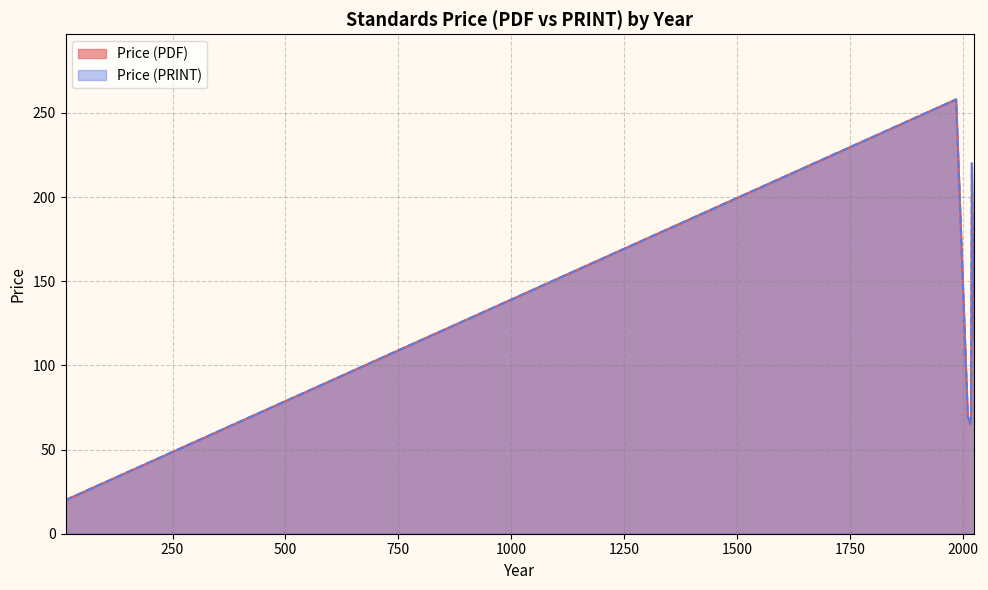

What is the difference between the Price (PDF) values at 2025 and 2024?

103.0